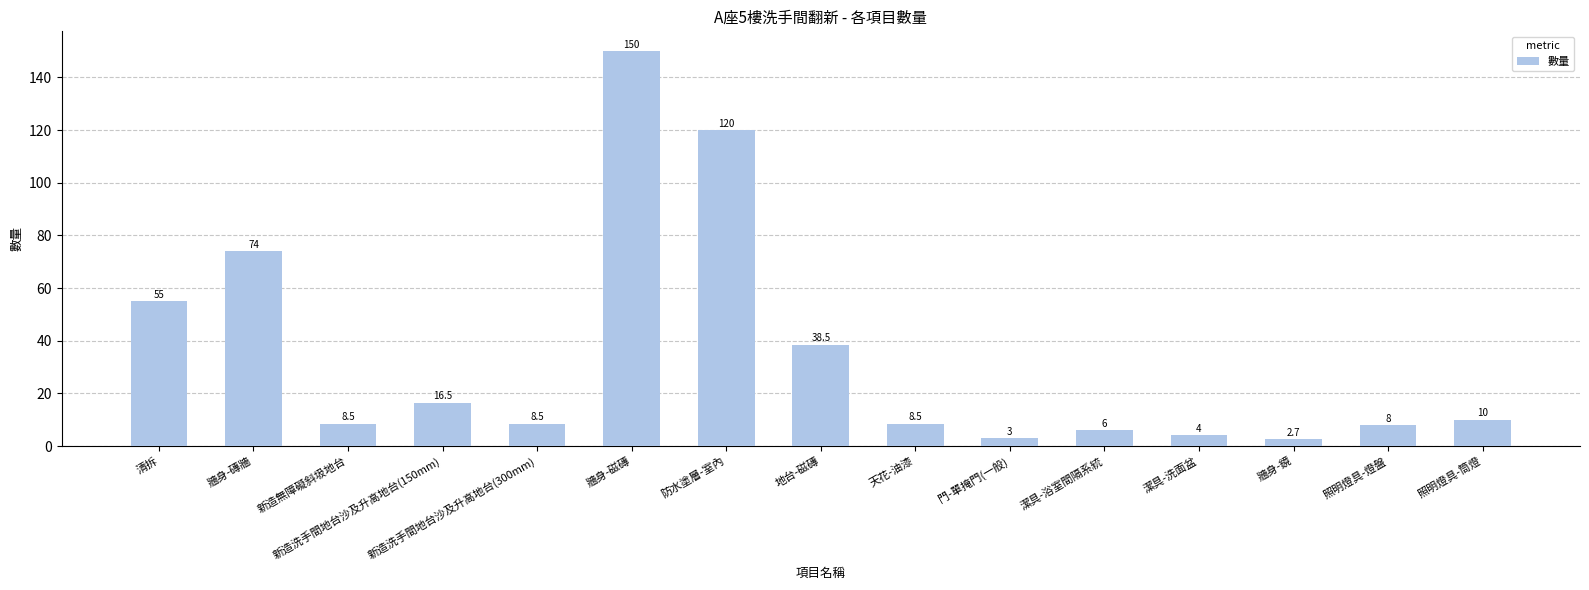

The chart shows a value of 8.5 at 新造洗手間地台沙及升高地台(300mm). True or false?

True